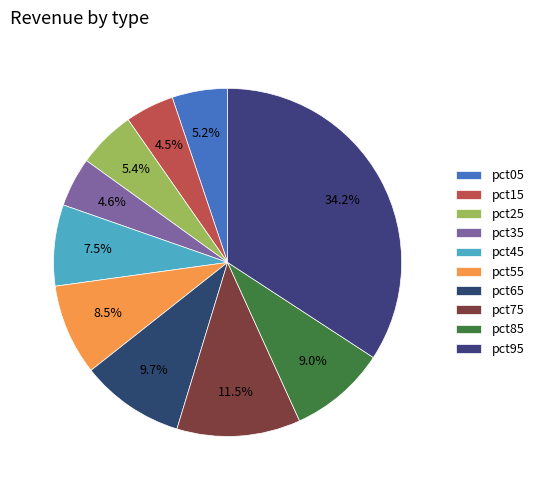

Does pct95 account for over 50% of the chart?

No